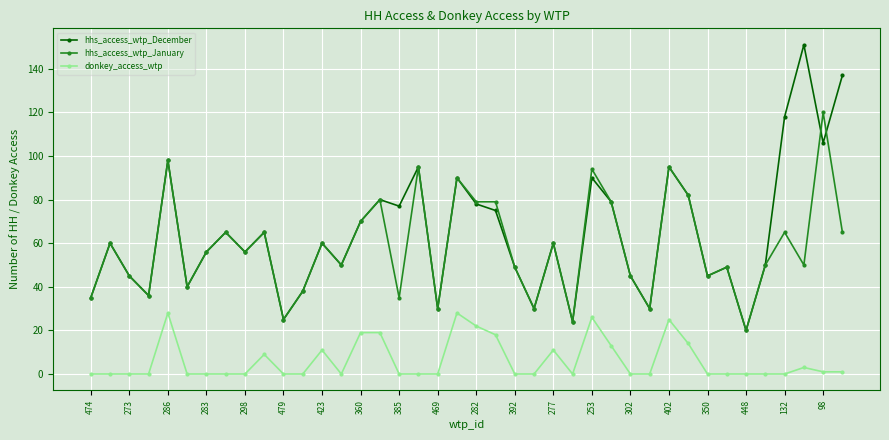

List the series in order of their peak value, highest first.

hhs_access_wtp_December, hhs_access_wtp_January, donkey_access_wtp